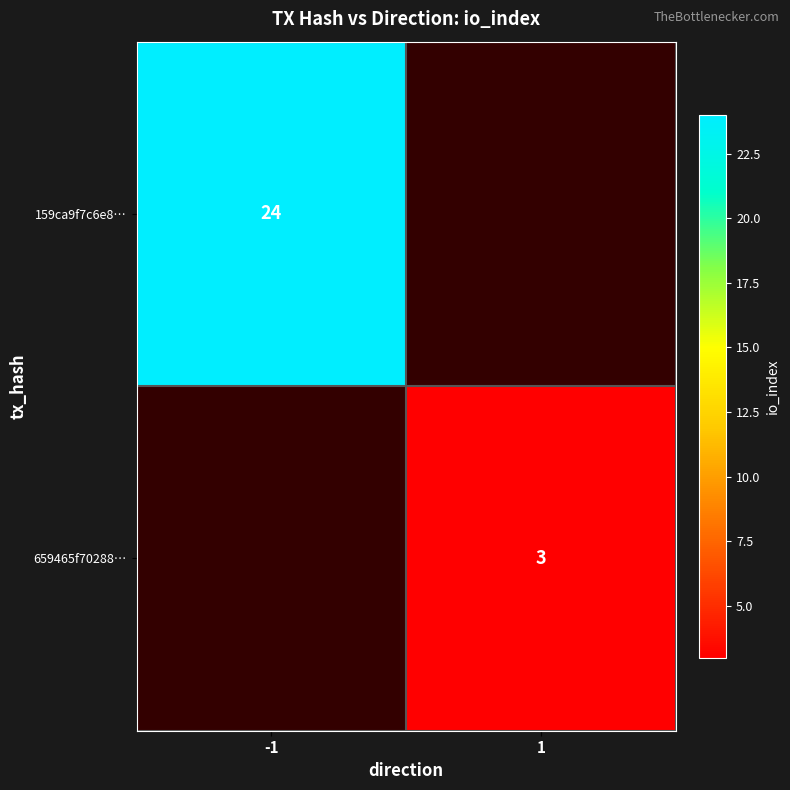

The 159ca9f7c6e8… series shows 15 at -1. True or false?

False